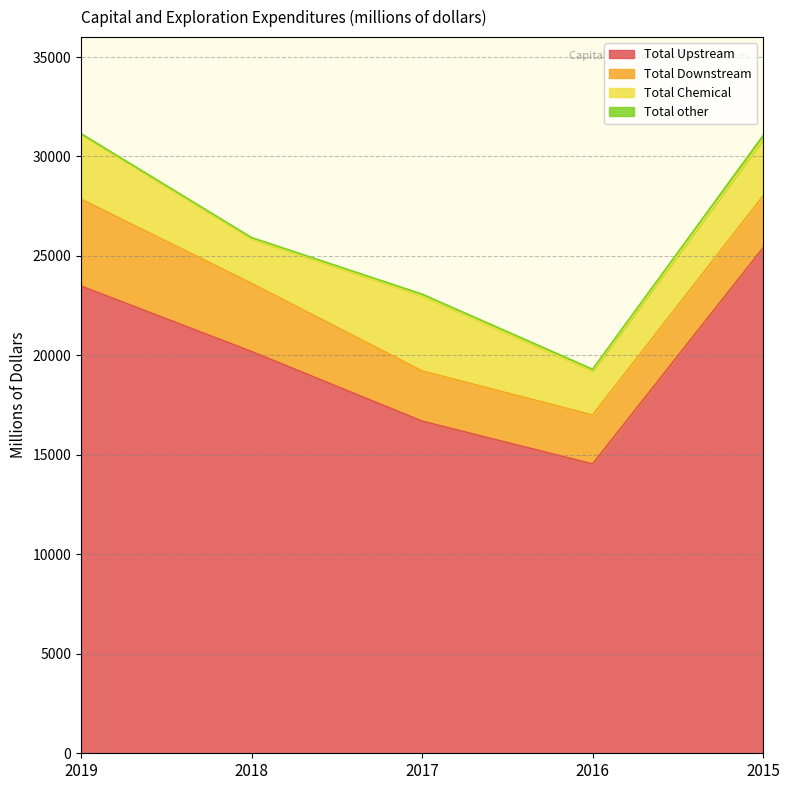

Does the chart display data point markers on the line(s)?

No